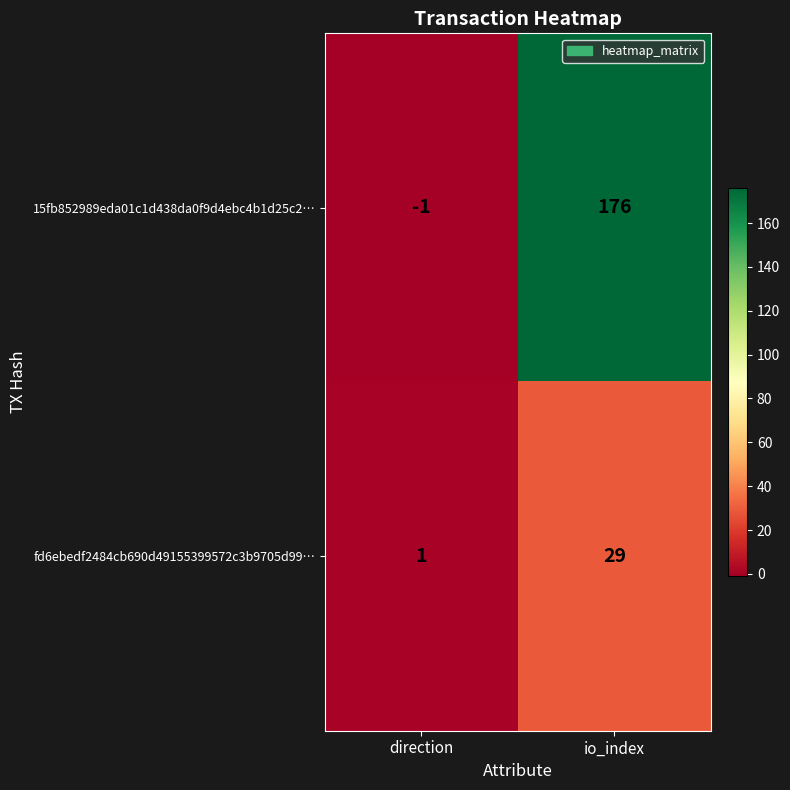

Count the number of categories in the chart.

2